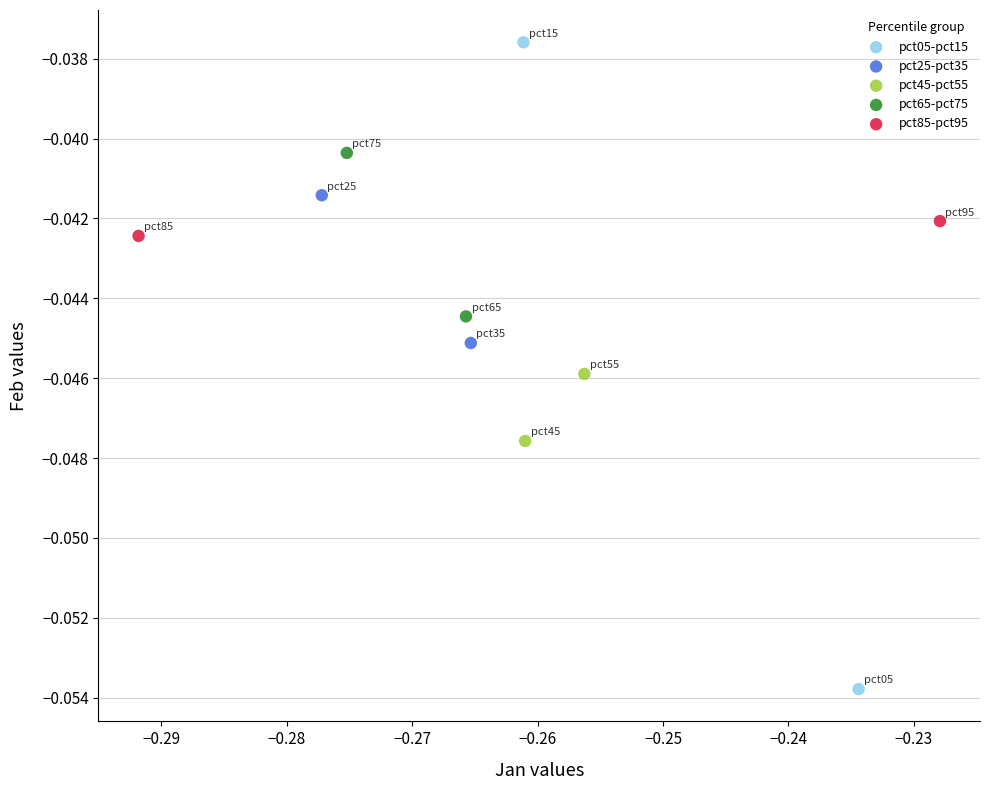

Which series has the largest Y range (max minus min)?

pct05-pct15